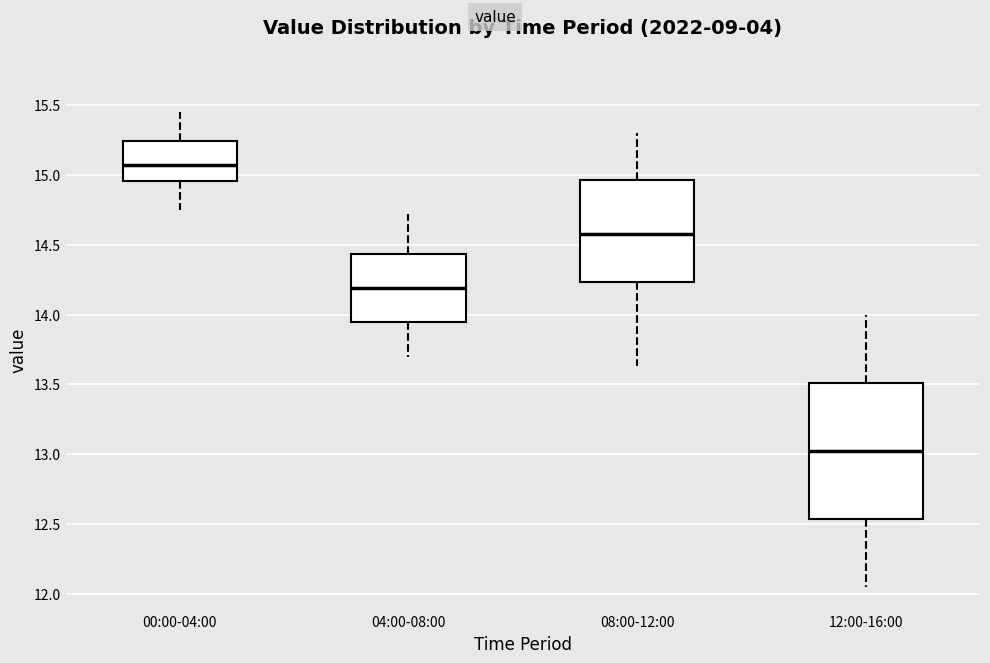

Reading left to right, read every box against the y-axis: the position of its median line, the range the box covers, and the ends of its whiskers. The values are not printed on the chart, so give them approximately, as read against the axis.

00:00-04:00: median 15.05, box 14.95 to 15.25, whiskers 14.75 to 15.45
04:00-08:00: median 14.20, box 13.95 to 14.45, whiskers 13.70 to 14.70
08:00-12:00: median 14.60, box 14.25 to 14.95, whiskers 13.65 to 15.30
12:00-16:00: median 13.05, box 12.55 to 13.50, whiskers 12.05 to 14.00